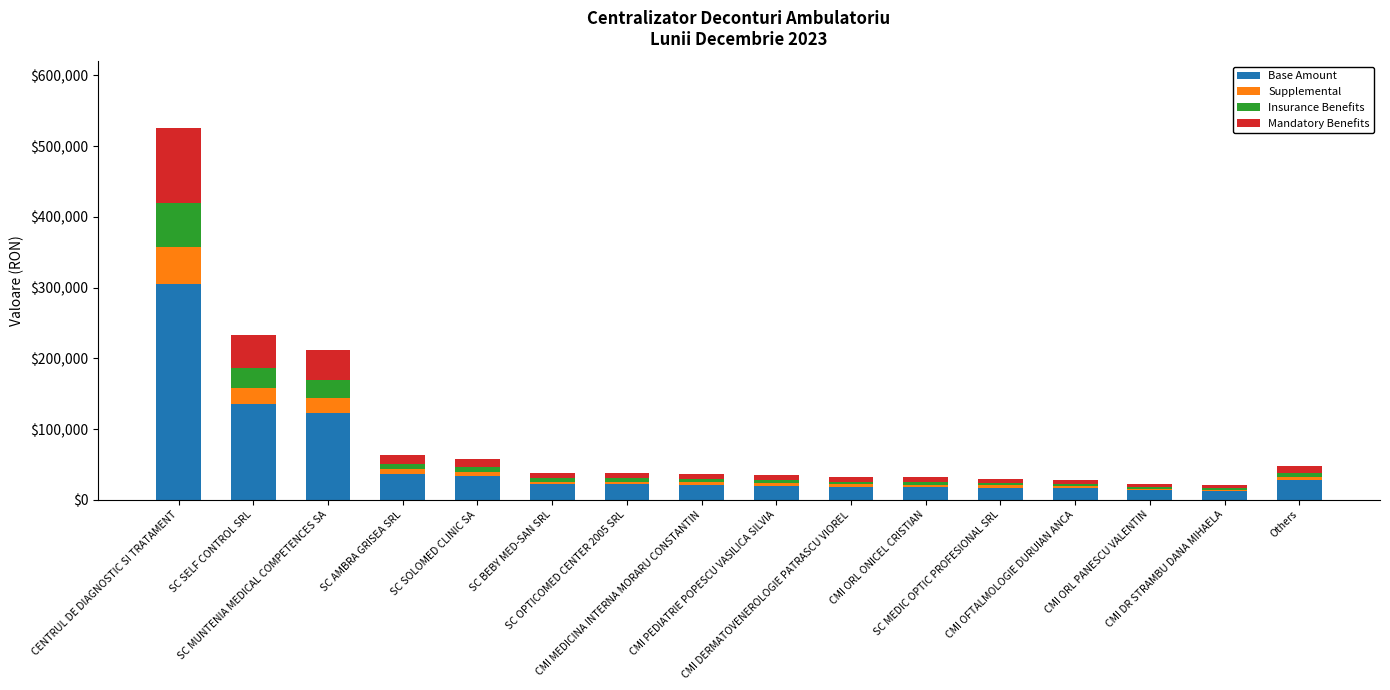

What is the difference between the maximum and second lowest values in the Base Amount series?

291284.7